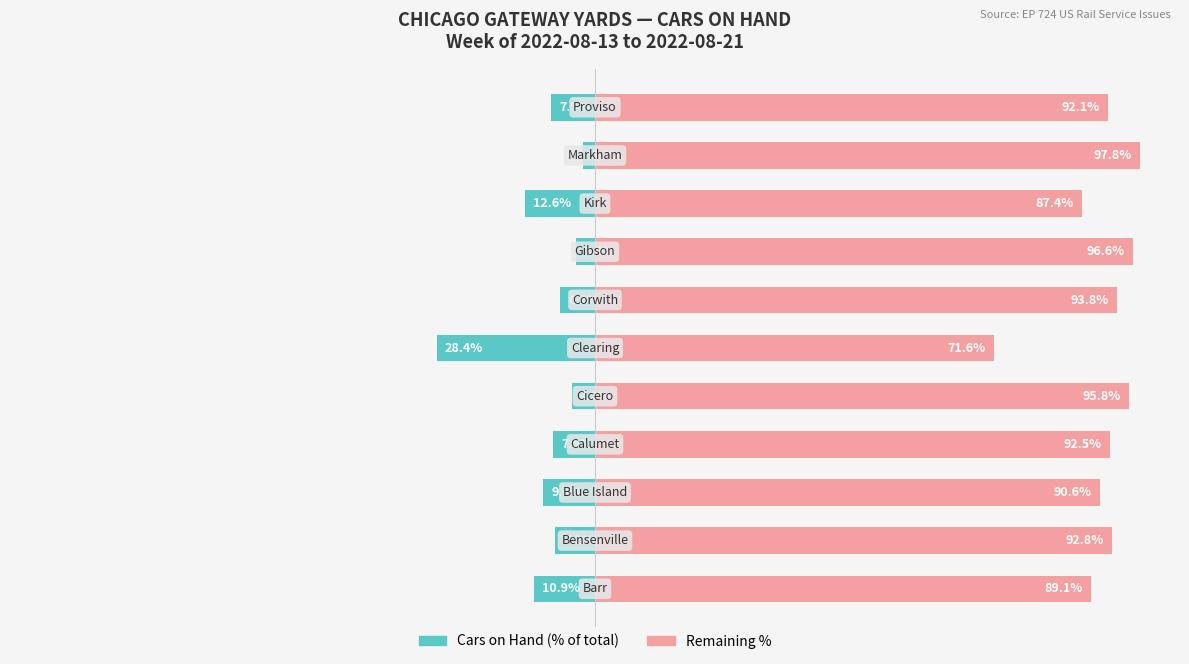

What are all the series names shown in the legend?

Cars on Hand (% of total), Remaining %